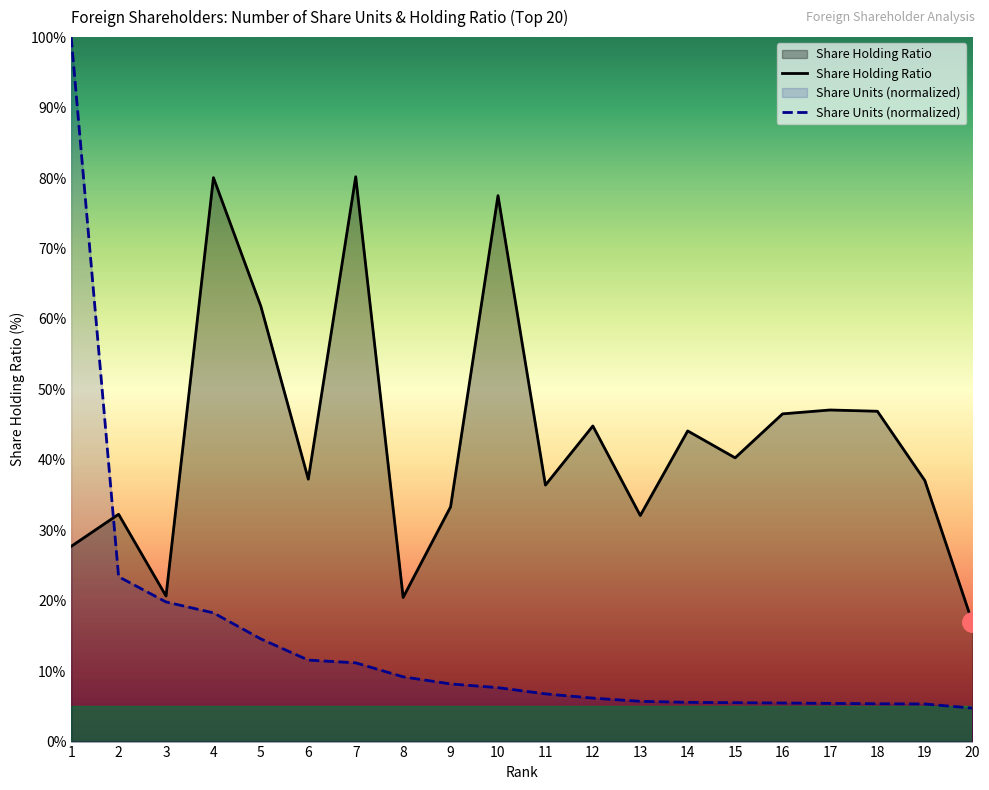

Does the chart have visible grid lines?

No